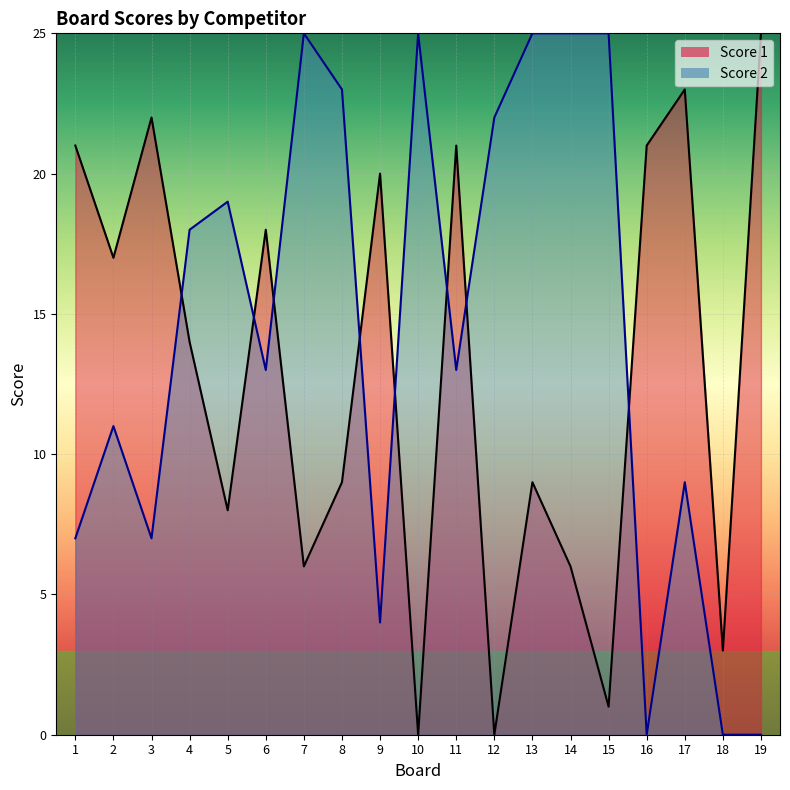

Reading right to left, what are all the values shown in this chart?

Score 1: 25	3	23	21	1	6	9	0	21	0	20	9	6	18	8	14	22	17	21
Score 2: 0	0	9	0	25	25	25	22	13	25	4	23	25	13	19	18	7	11	7